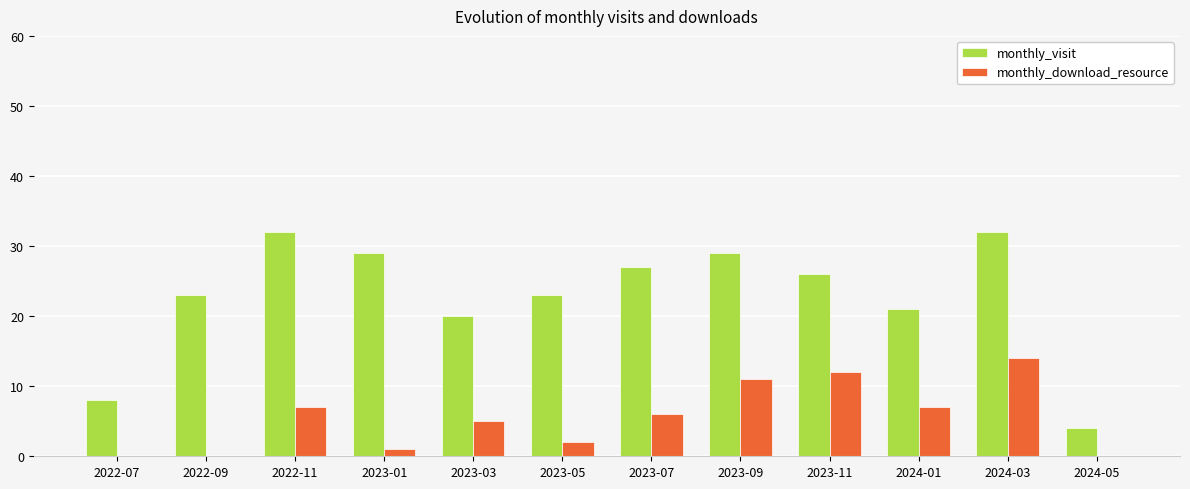

Reading left to right, extract all data points from this chart.

monthly_visit: 2022-07=8	2022-09=23	2022-11=32	2023-01=29	2023-03=20	2023-05=23	2023-07=27	2023-09=29	2023-11=26	2024-01=21	2024-03=32	2024-05=4
monthly_download_resource: 2022-07=0	2022-09=0	2022-11=7	2023-01=1	2023-03=5	2023-05=2	2023-07=6	2023-09=11	2023-11=12	2024-01=7	2024-03=14	2024-05=0